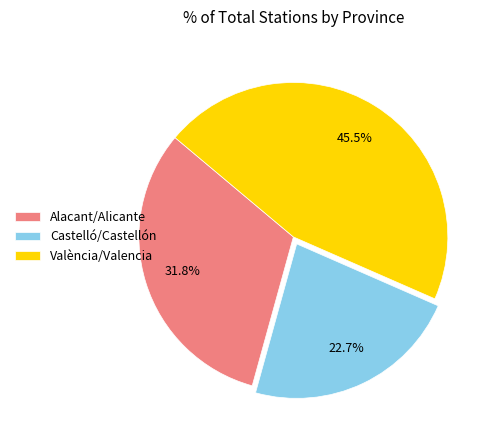

Combined, do València/Valencia and Alacant/Alicante account for over 50%?

Yes